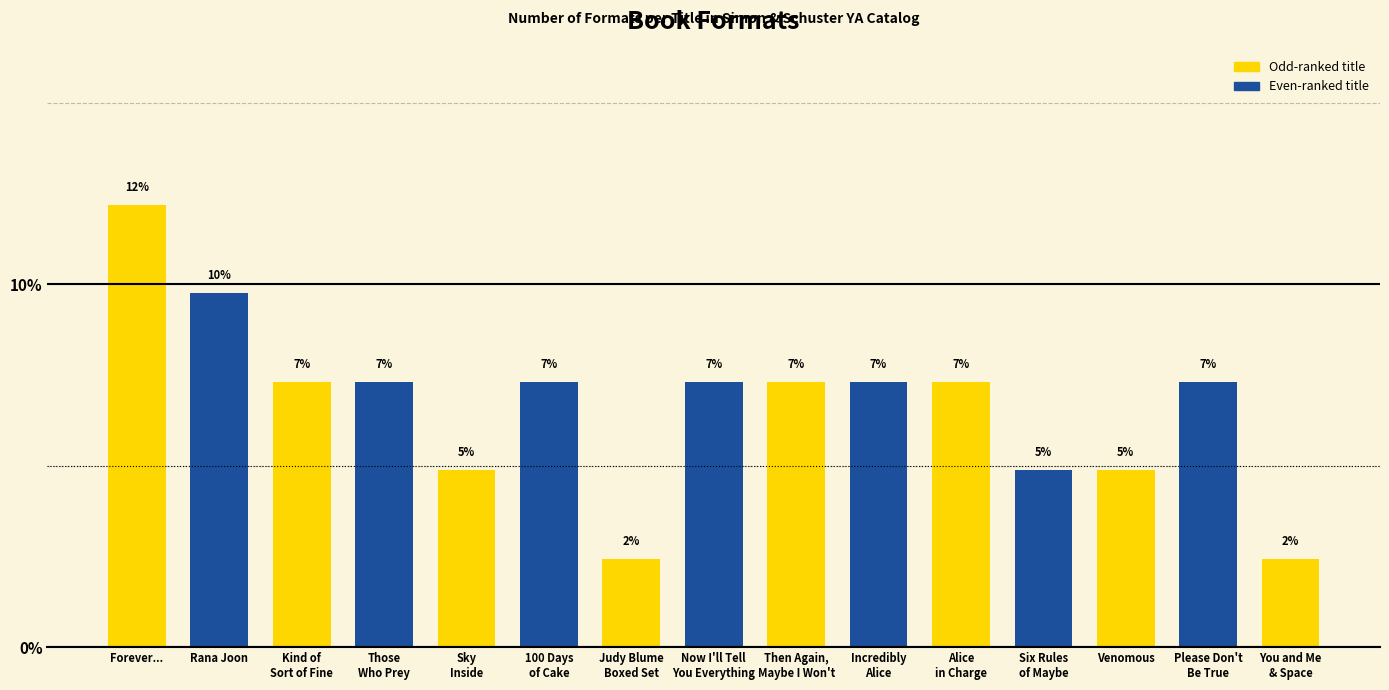

What is the value of the 15th bar from the left?

2.4